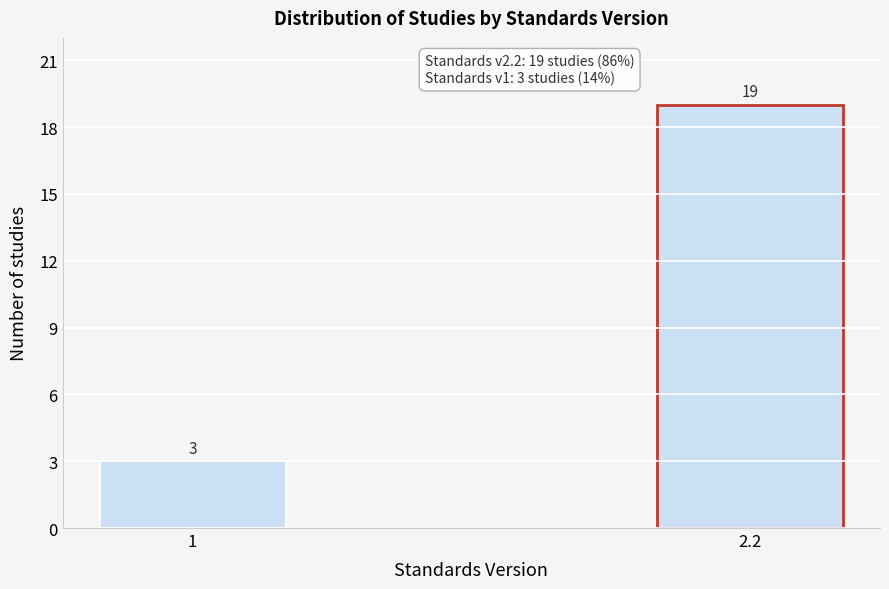

Reading right to left, extract all data points from this chart.

2.2=19	1=3